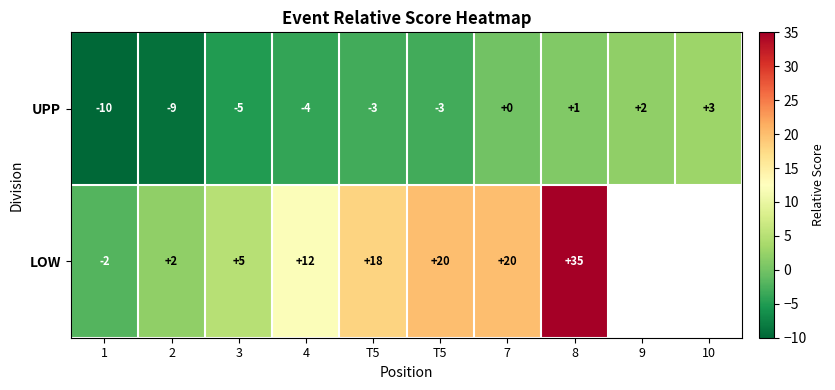

What value does the LOW series have at 1?

-2.0